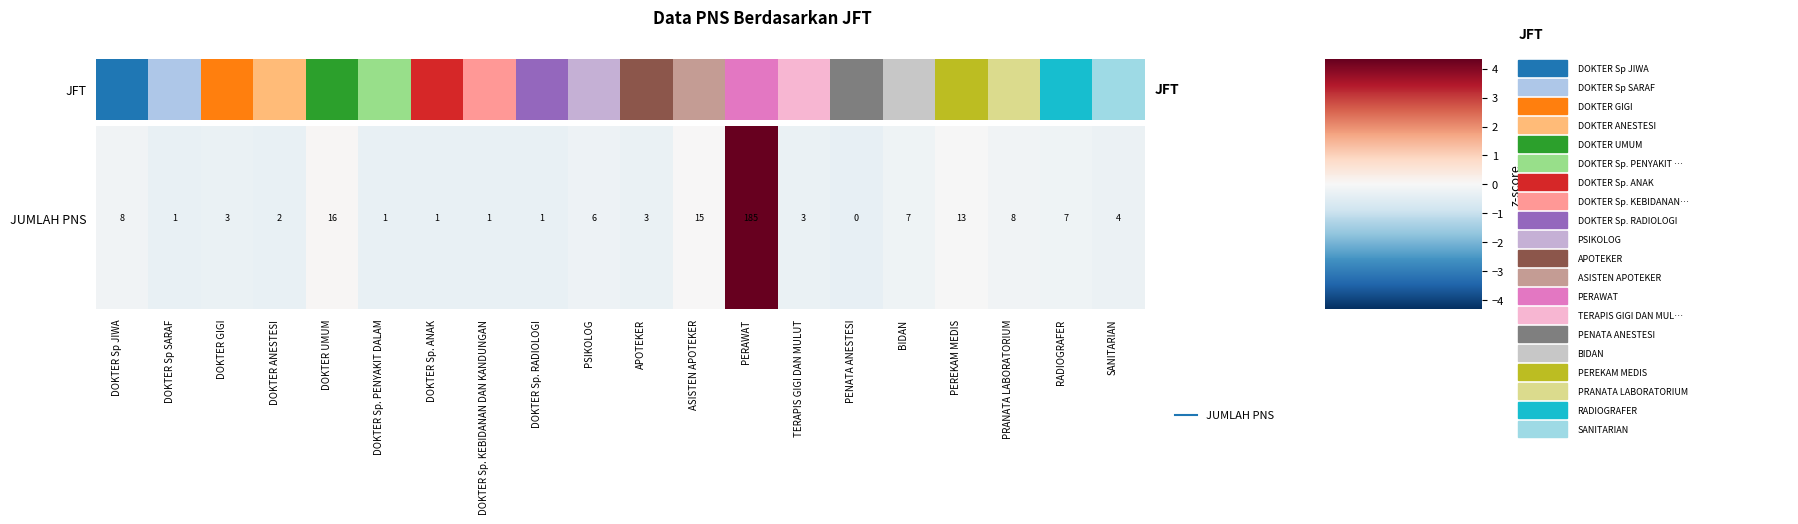

How many values are below zero?

17